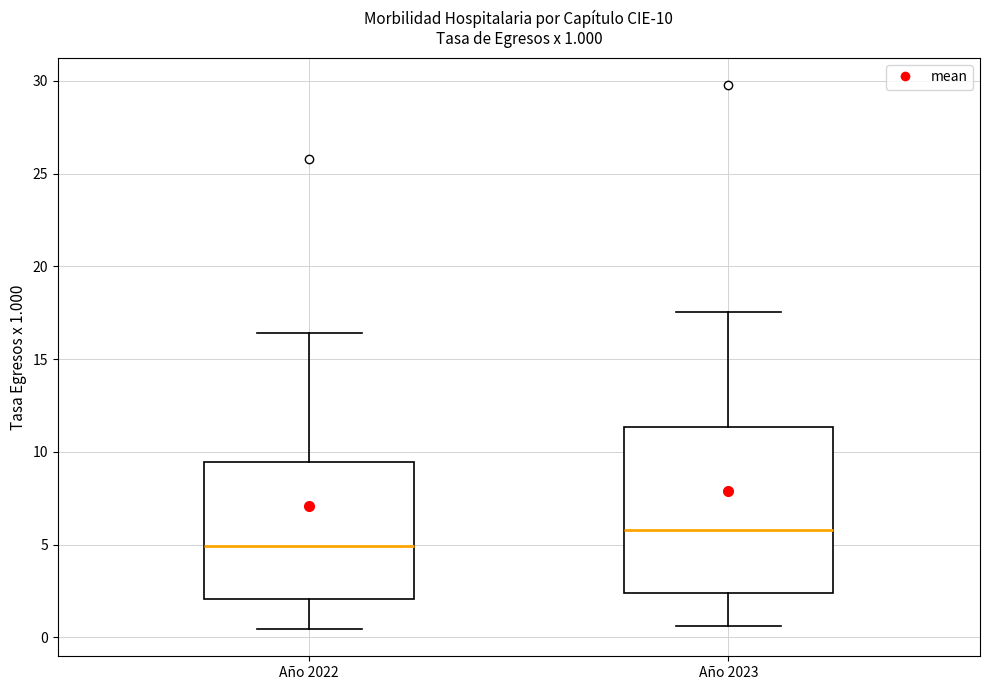

Which box's median line is the lowest?

Año 2022